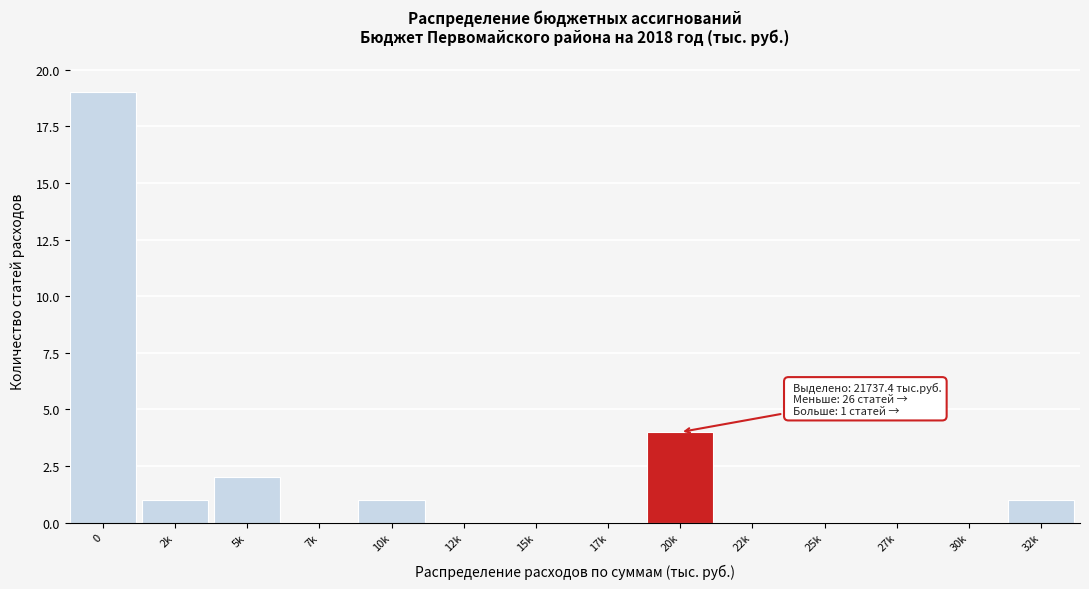

Reading left to right, list all the values displayed in this chart.

0=19	2k=1	5k=2	7k=0	10k=1	12k=0	15k=0	17k=0	20k=4	22k=0	25k=0	27k=0	30k=0	32k=1